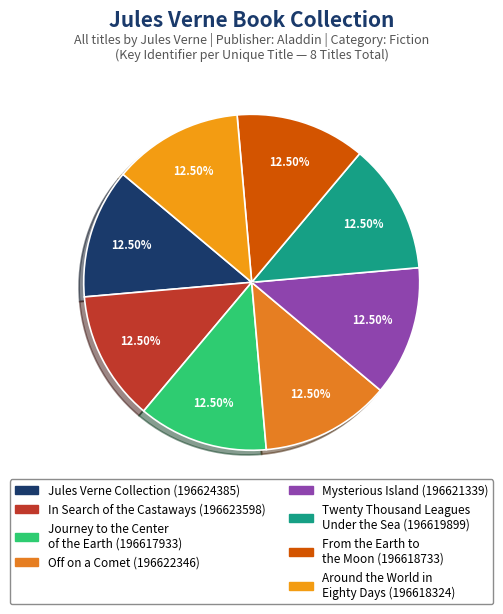

Combined, what portion of the pie is Off on a Comet and From the Earth to
the Moon?

25.0%